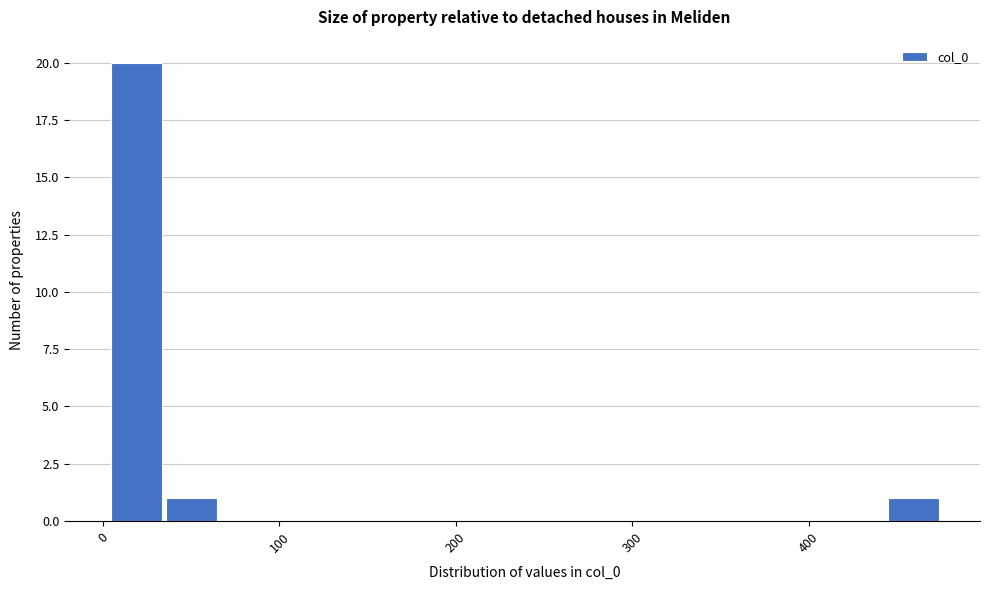

Around what value on the x-axis is the tallest bar? Give the approximate position of its centre, as read against the axis.

20